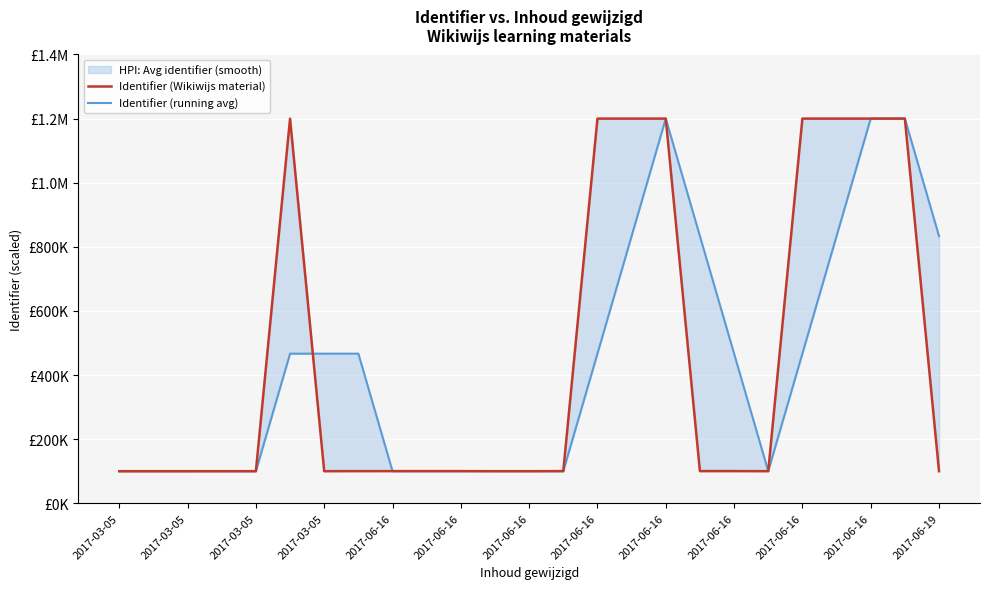

Which series ends up on top after the final intersection of Identifier (Wikiwijs material) and Identifier (running avg)?

Identifier (running avg)